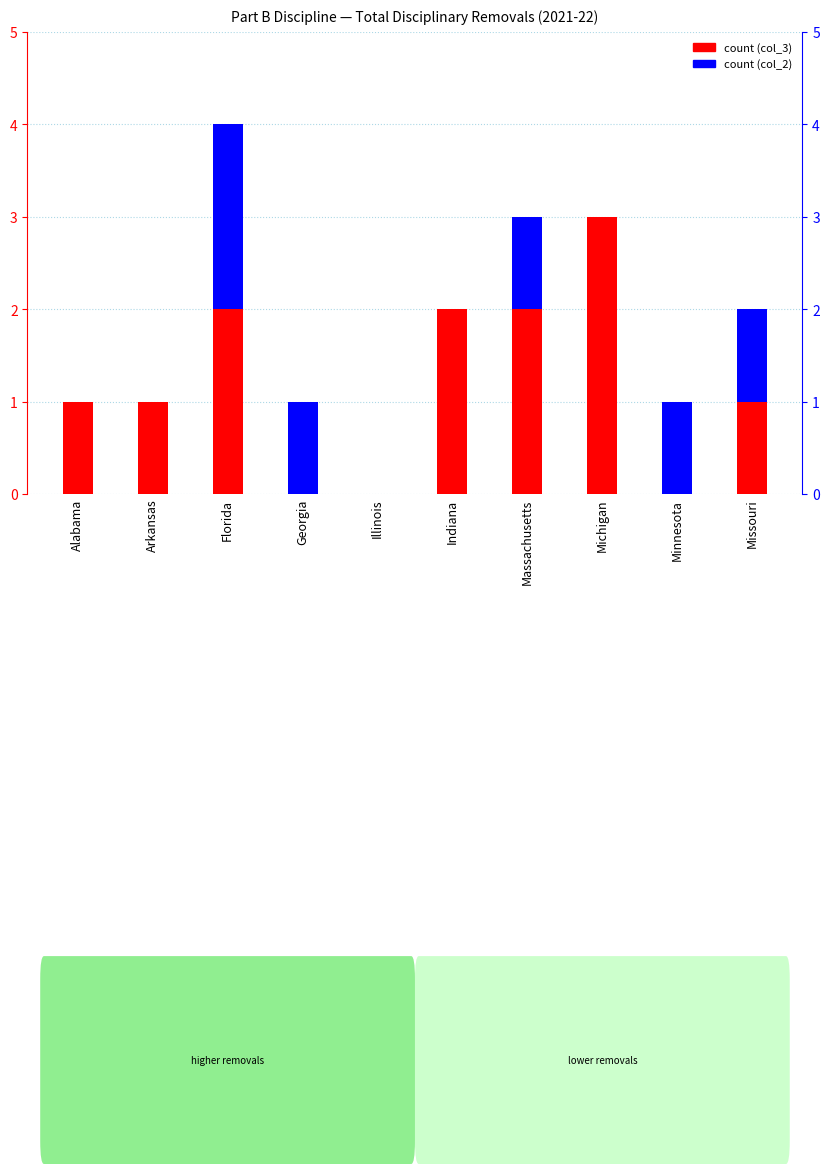

Rank the series by their maximum value, from lowest to highest.

Children with disciplinary removals (col_2), Children with disciplinary removals (col_3)